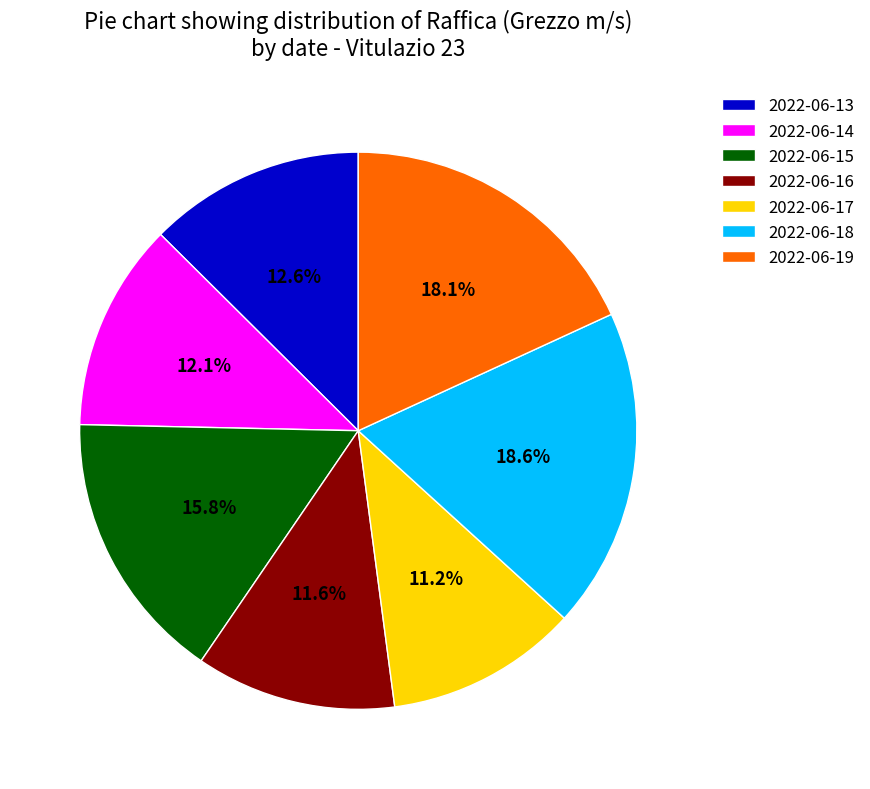

To the nearest percent, what is the difference between the largest and smallest slice percentages?

7%